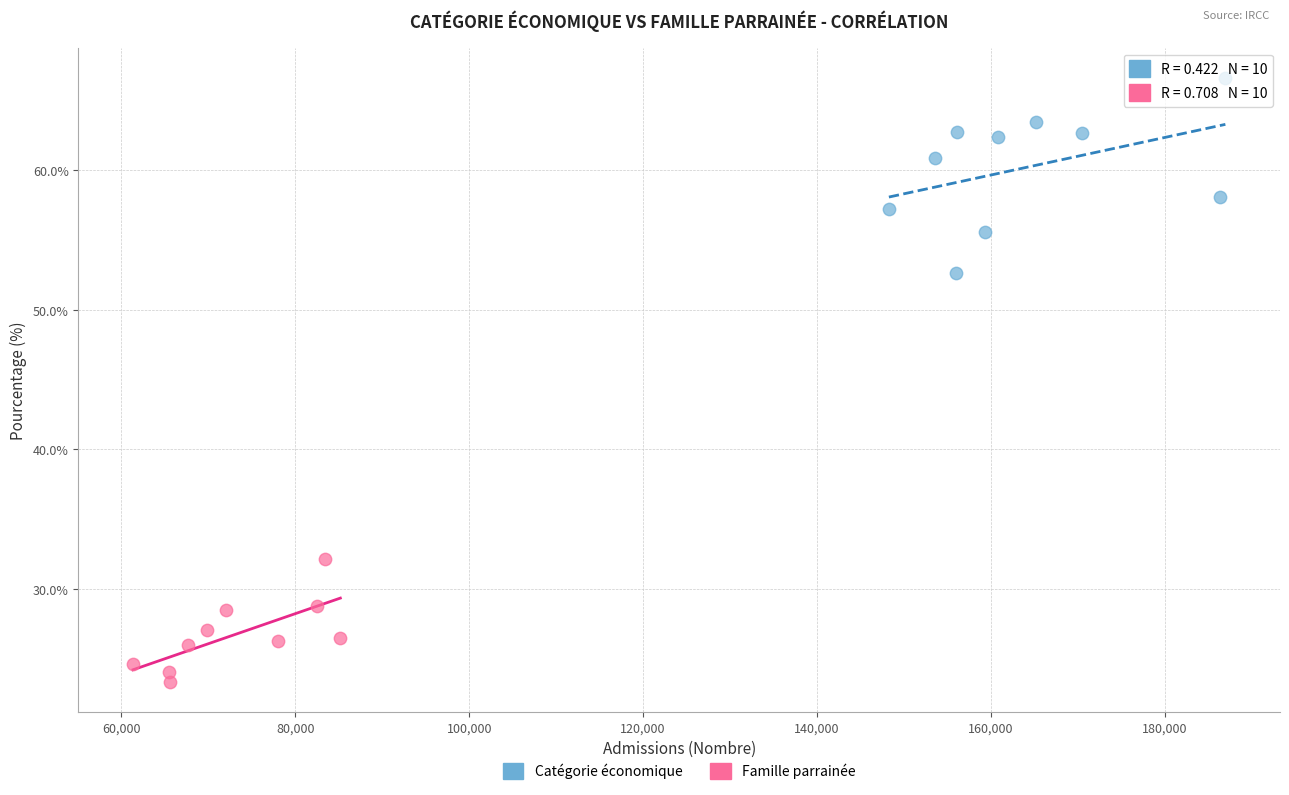

Which series has the widest spread of Y values?

Catégorie économique